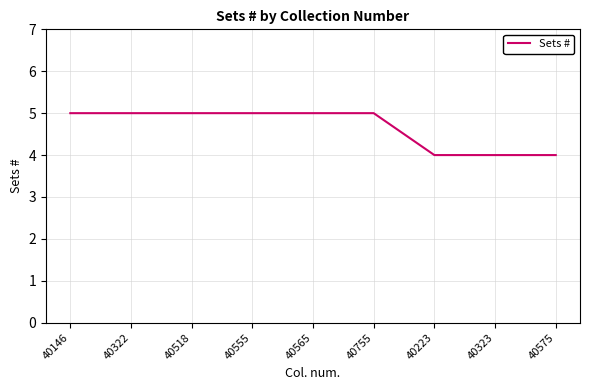

True or false: the data shows 8 at 40322.

False